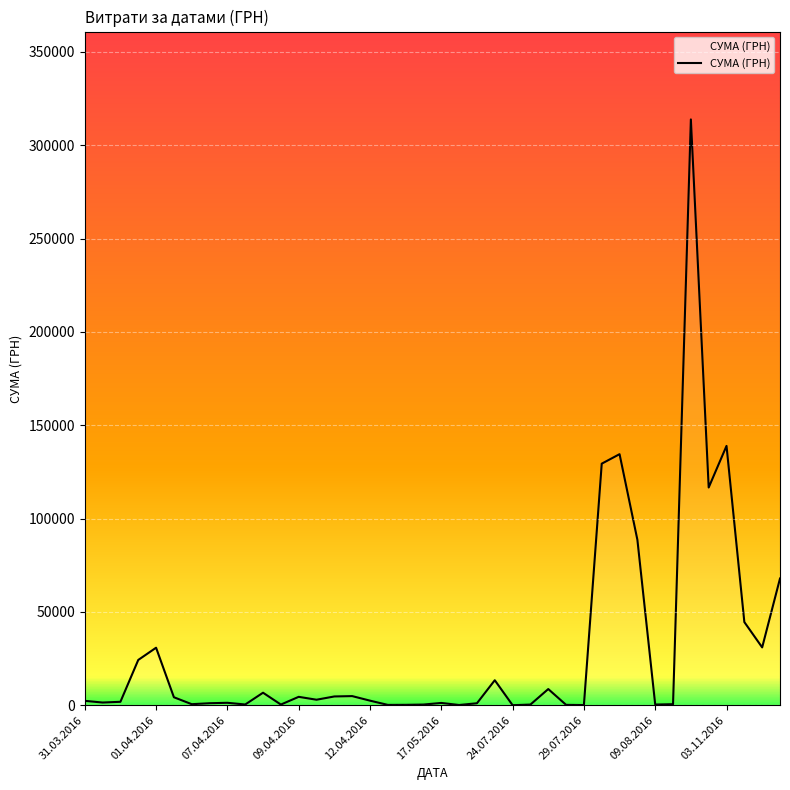

What is the greatest value displayed?

313793.7